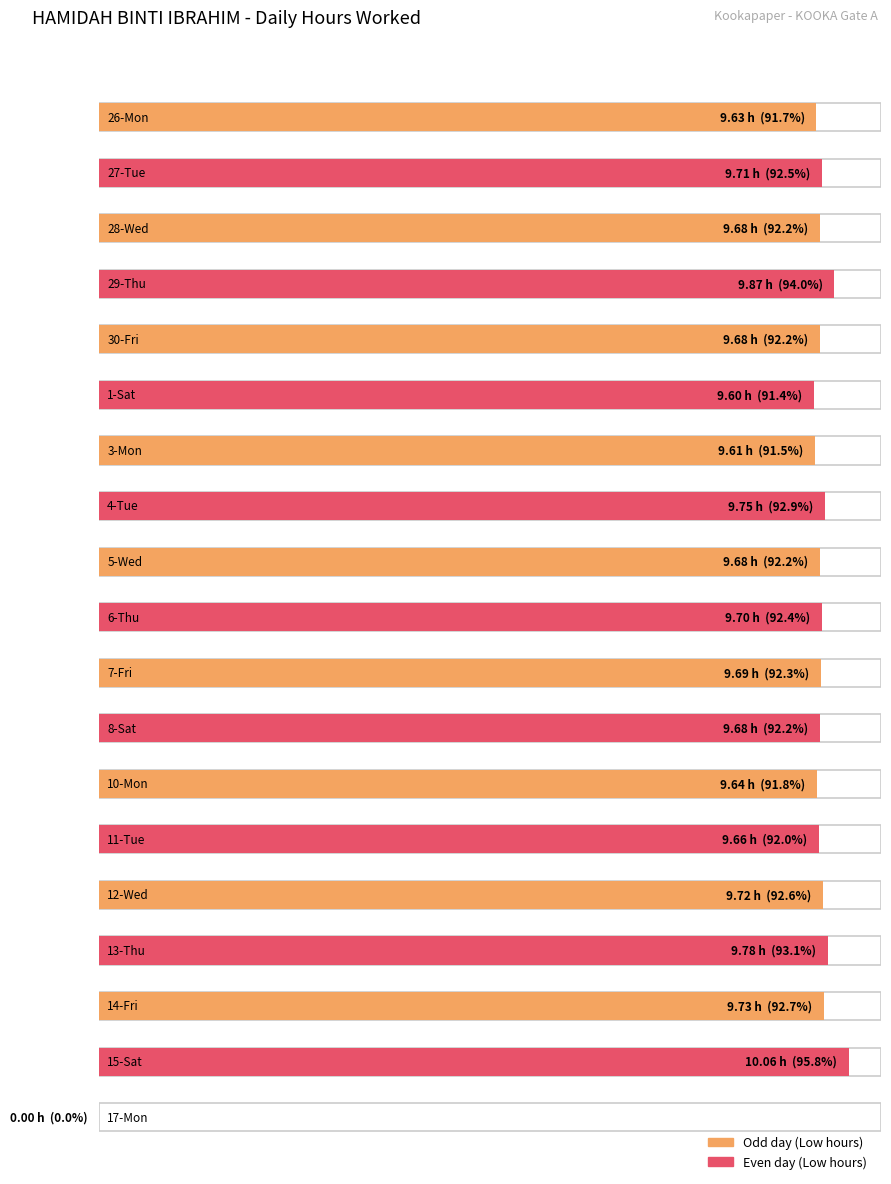

List the labels in order of value, largest first.

15-Sat, 29-Thu, 13-Thu, 4-Tue, 14-Fri, 12-Wed, 27-Tue, 6-Thu, 7-Fri, 28-Wed, 30-Fri, 5-Wed, 8-Sat, 11-Tue, 10-Mon, 26-Mon, 3-Mon, 1-Sat, 17-Mon